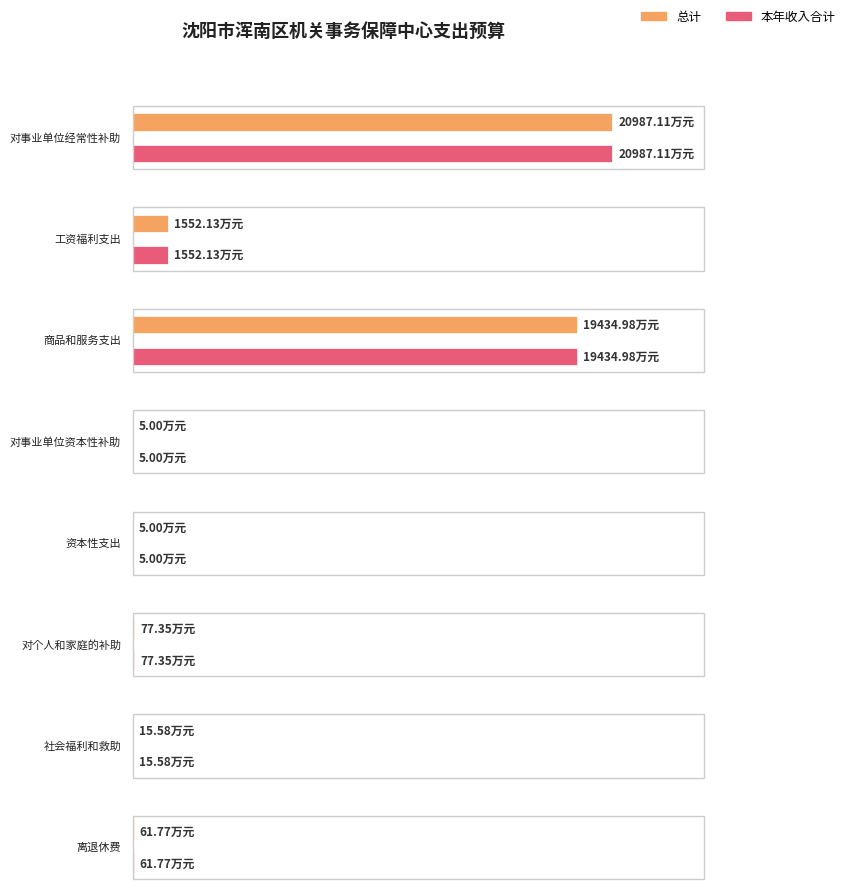

Which label corresponds to the smallest value in the chart?

对事业单位资本性补助